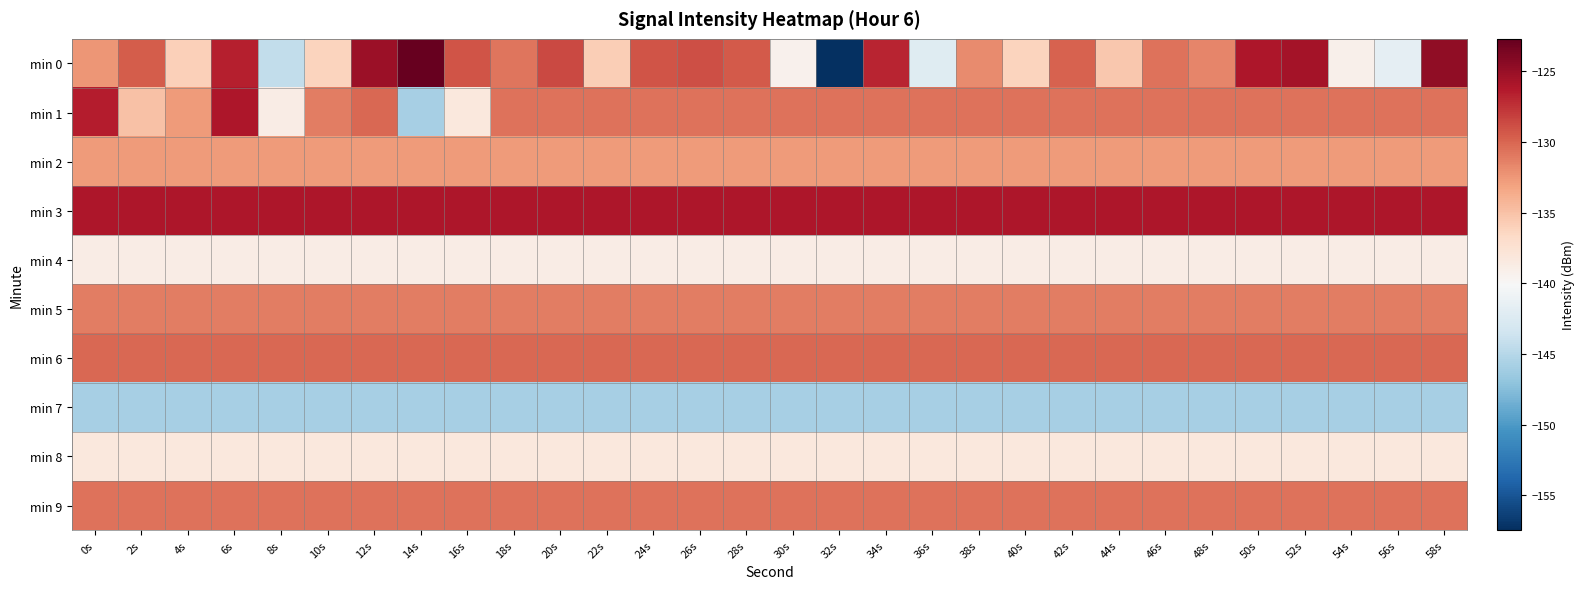

List the series in order of their peak value, lowest first.

min 7, min 4, min 8, min 2, min 5, min 9, min 6, min 1, min 3, min 0